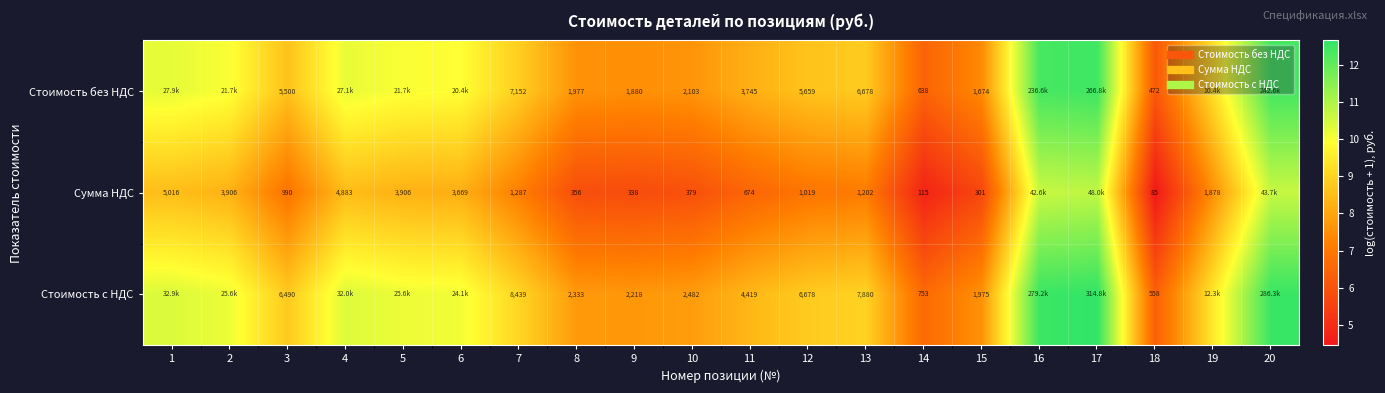

Is it true that Стоимость с НДС equals 12.6 at 20?

True